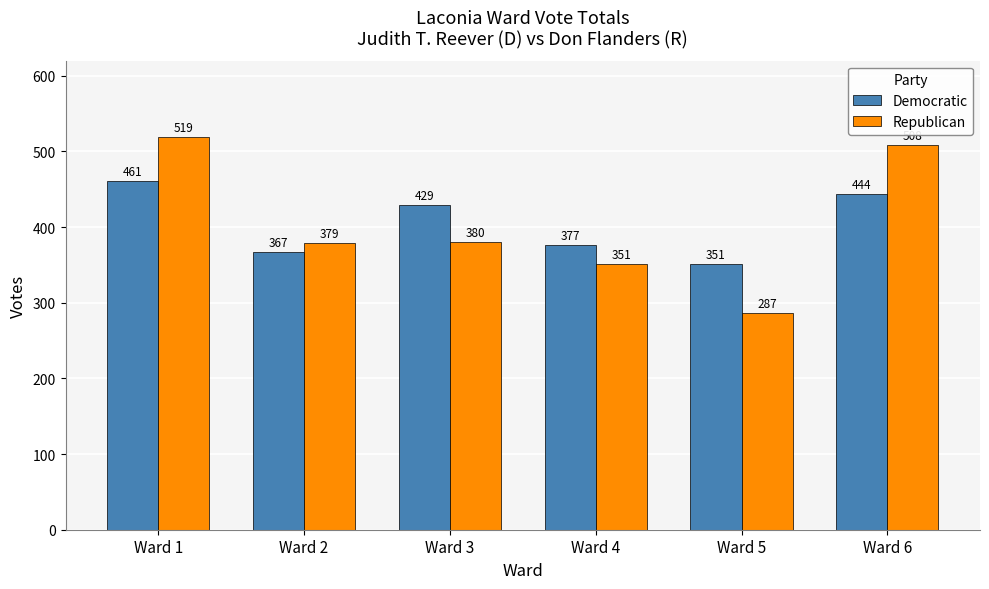

What is the value of the Democratic bar at the 1st from the left?

461